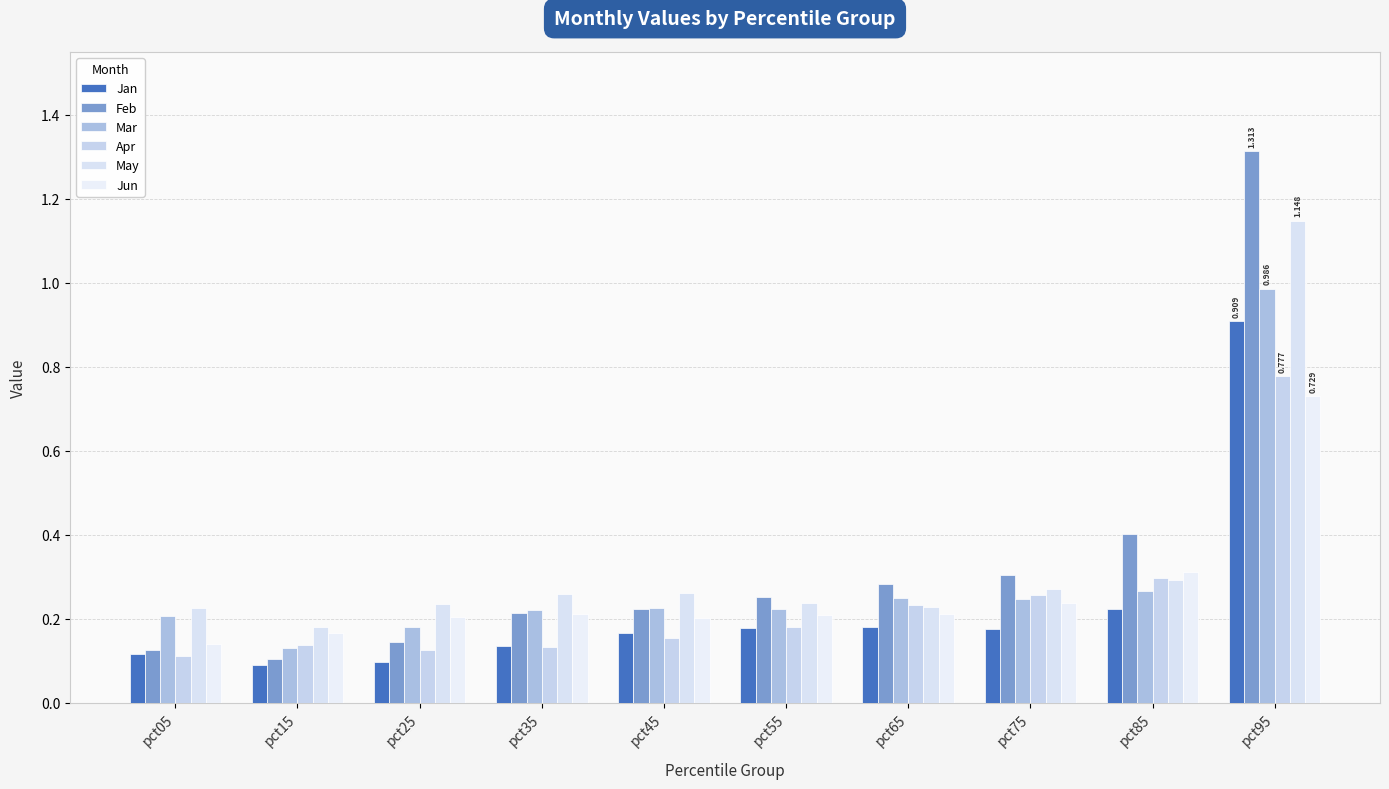

Count the number of categories in the chart.

10